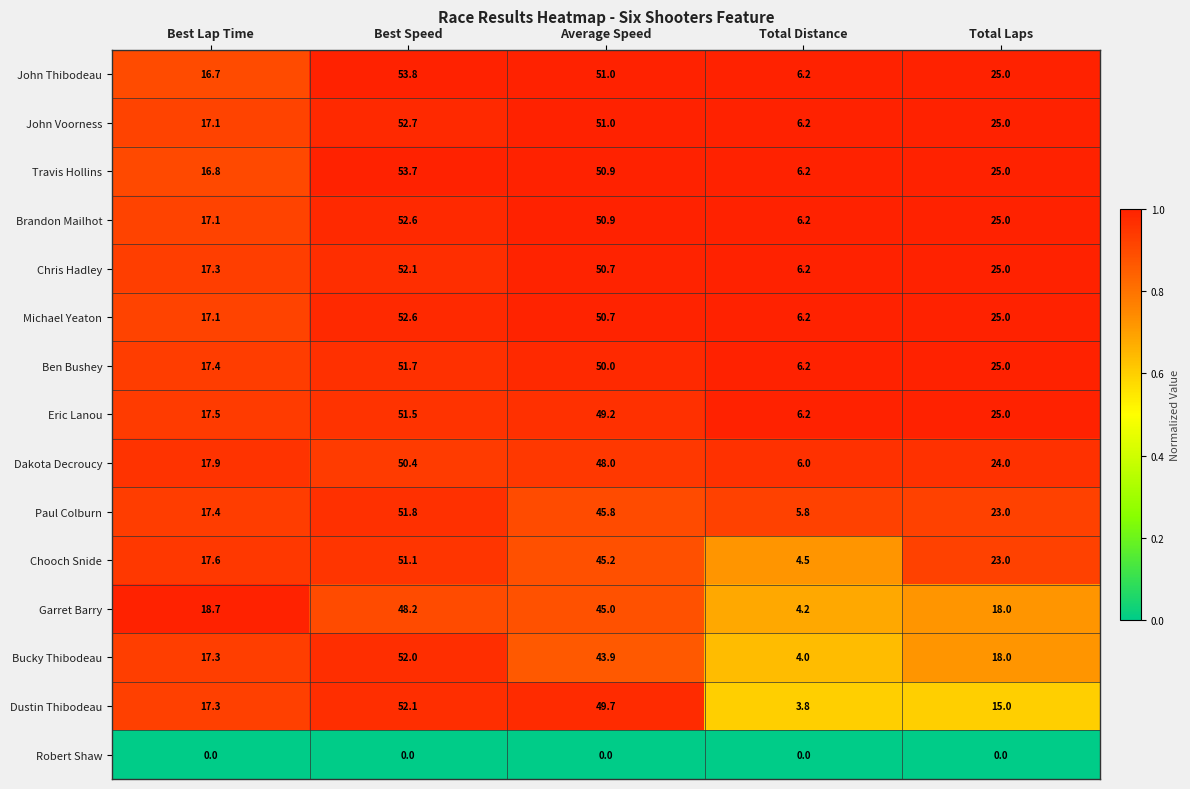

List the labels in order of Ben Bushey value, largest first.

Best Speed, Average Speed, Total Laps, Best Lap Time, Total Distance